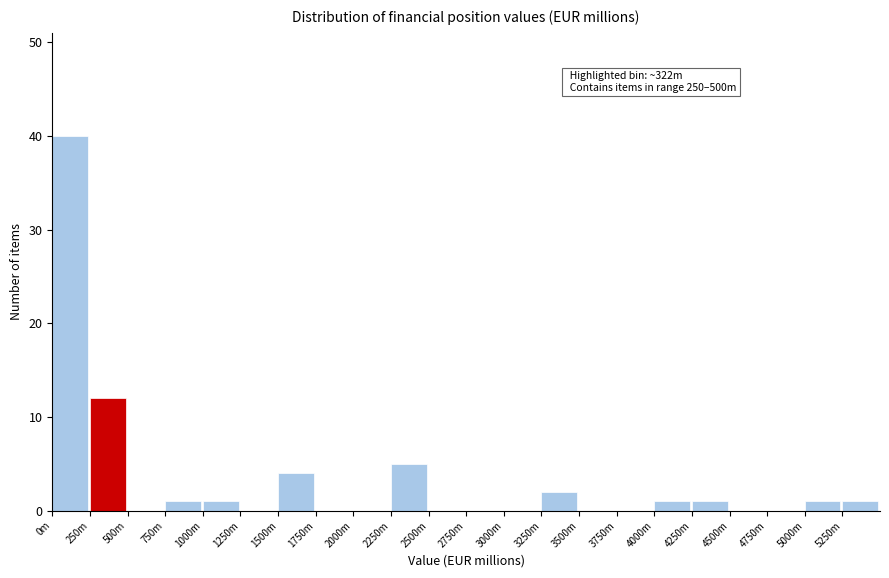

Reading left to right, what are all the values shown in this chart?

0m=40	250m=12	500m=0	750m=1	1000m=1	1250m=0	1500m=4	1750m=0	2000m=0	2250m=5	2500m=0	2750m=0	3000m=0	3250m=2	3500m=0	3750m=0	4000m=1	4250m=1	4500m=0	4750m=0	5000m=1	5250m=1